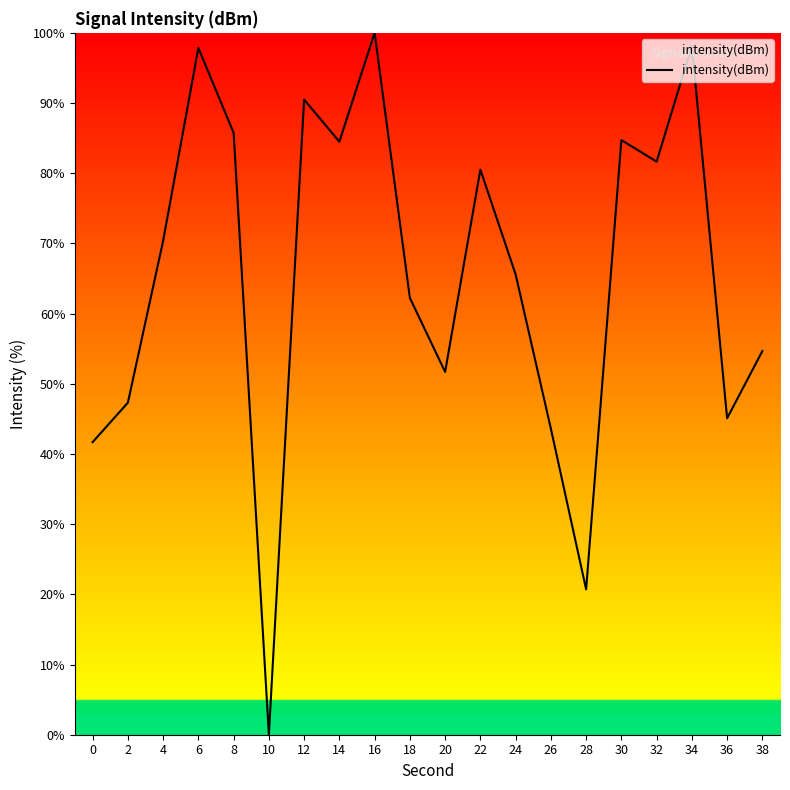

Which category has the lowest value across all series?

10